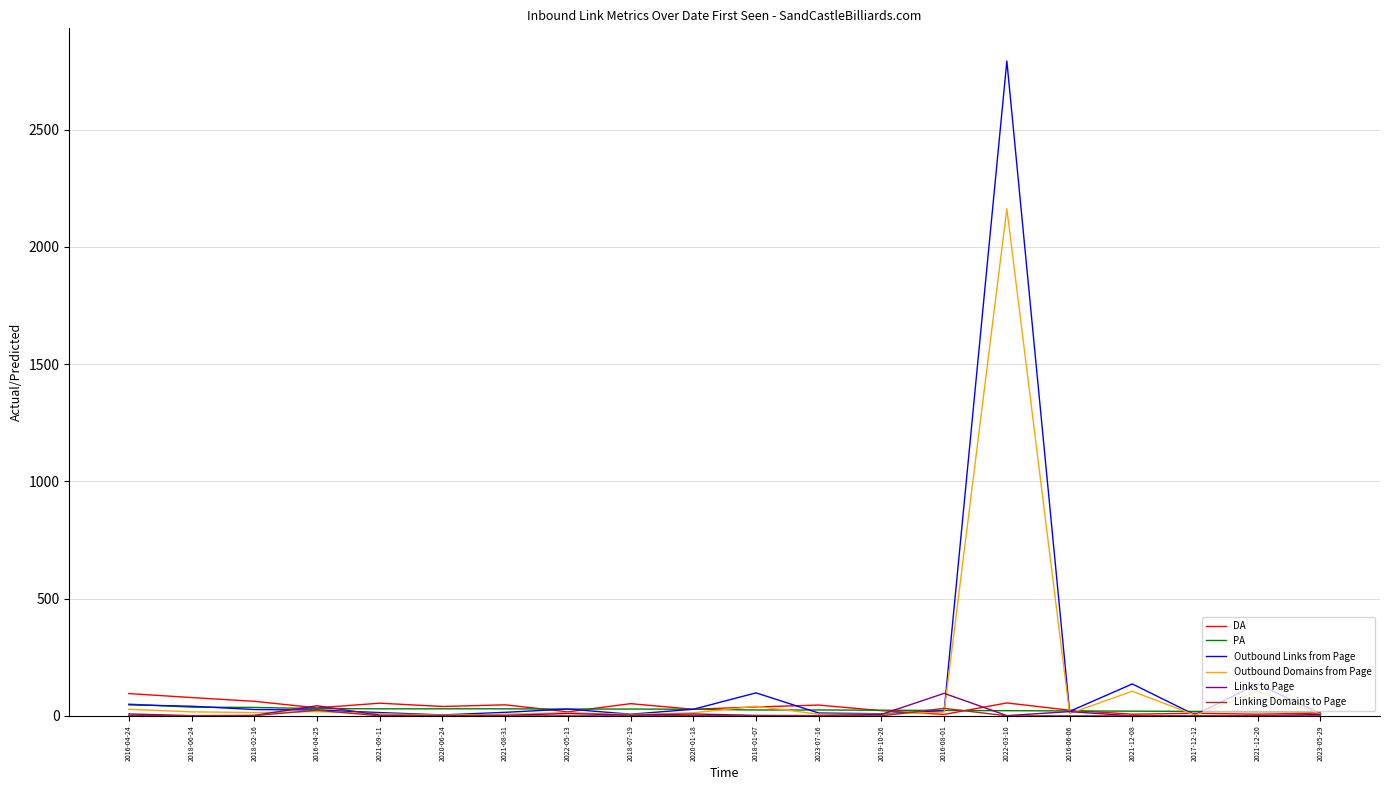

How many series are shown in this chart?

6